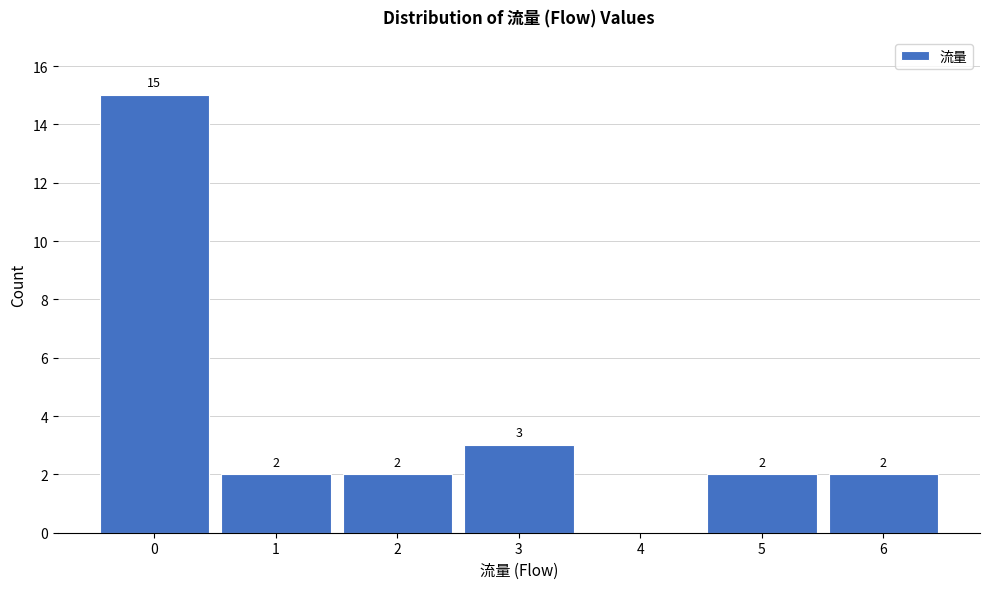

Reading right to left, transcribe all the data shown in this chart.

6=2	5=2	4=0	3=3	2=2	1=2	0=15